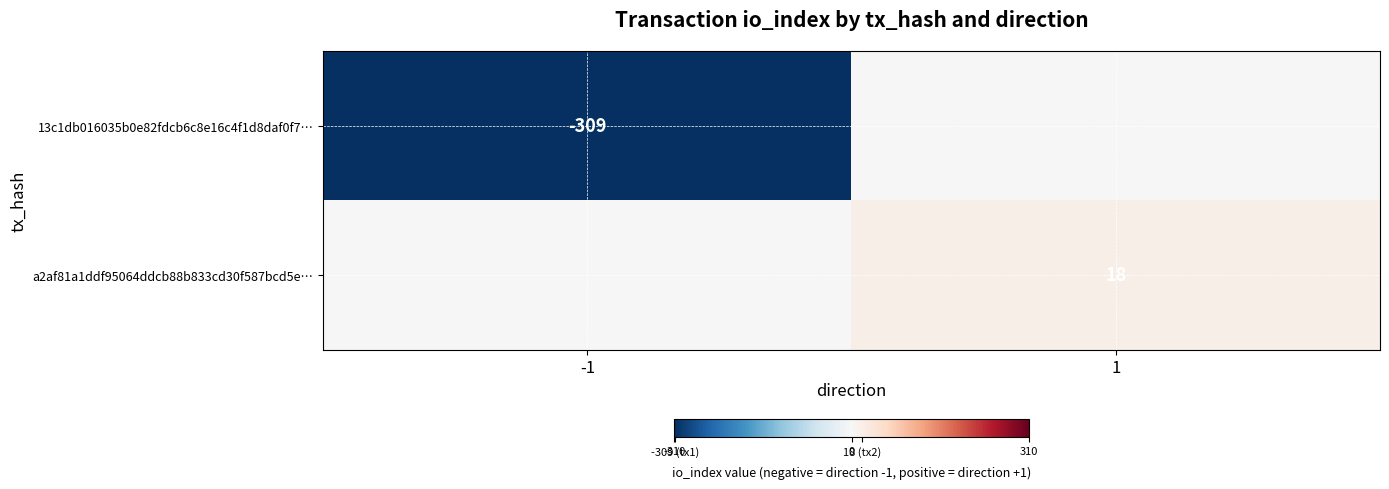

Is it true that a2af81a1ddf95064ddcb88b833cd30f587bcd5e… equals 18 at 1?

True